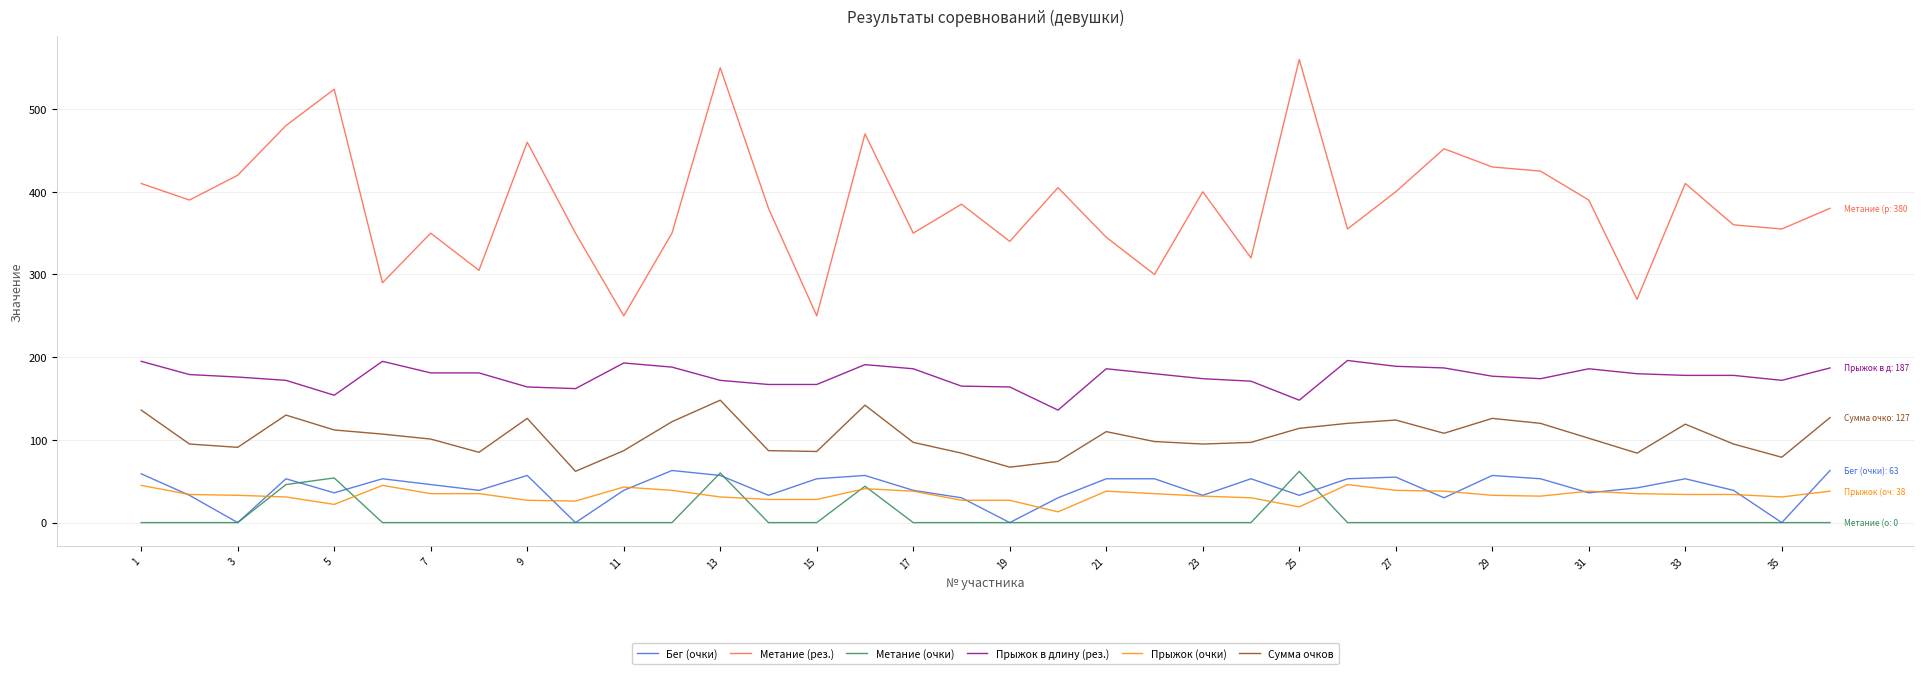

Is the value of Сумма очков at 23 greater than the value of Метание (рез.) at 25?

No